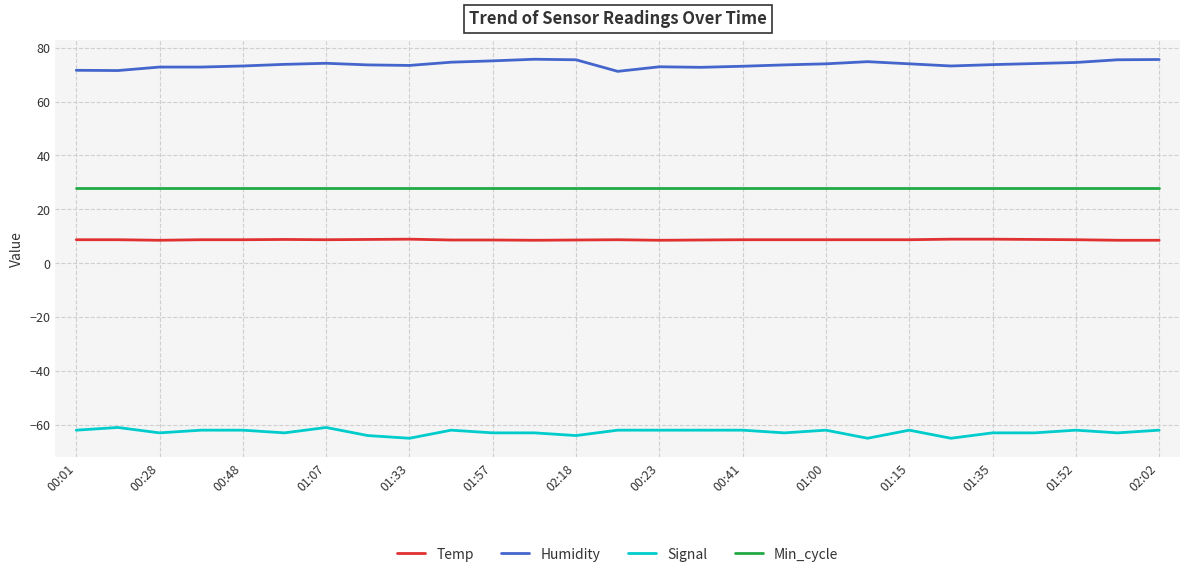

What is the difference between the maximum and minimum values in the Signal series?

4.0